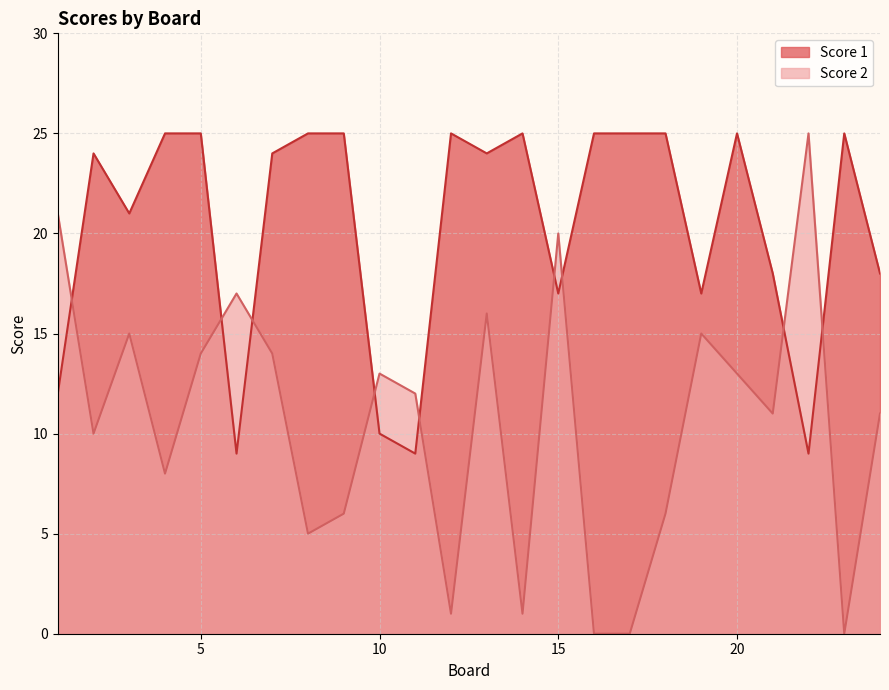

The value of Score 2 at 4 is 5. True or false?

False